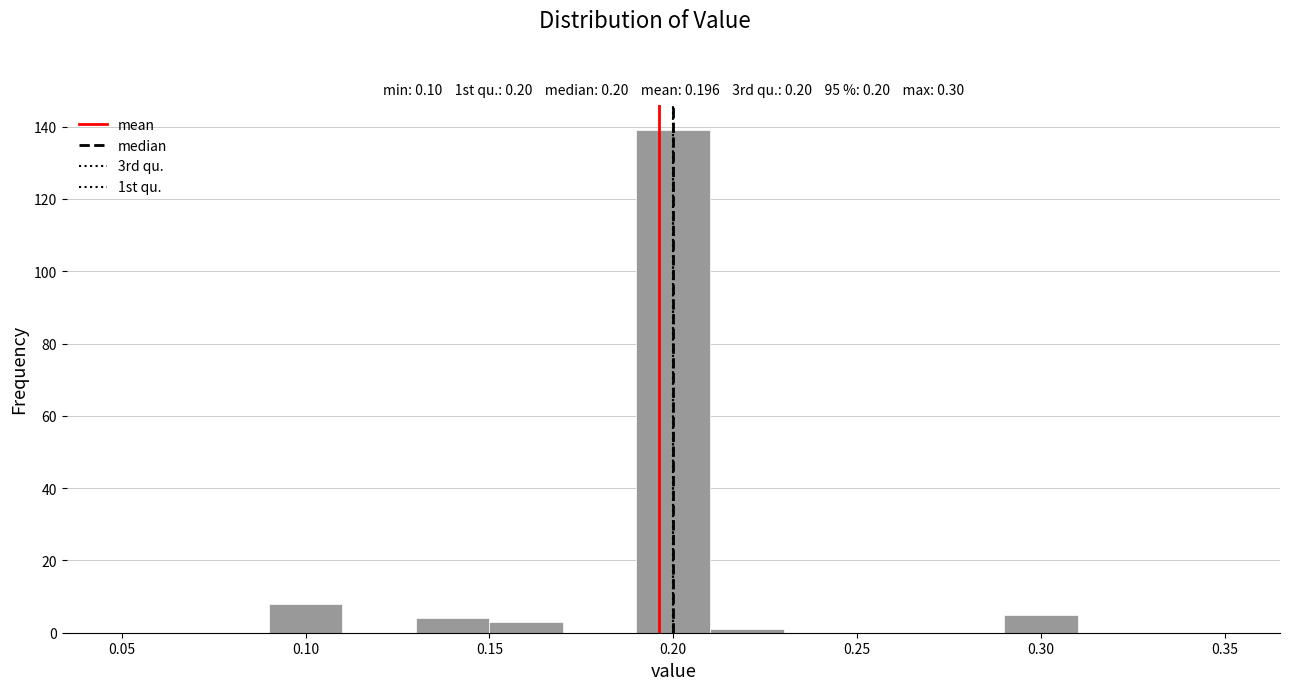

Reading left to right, list every bar in this chart as the range it spans on the x-axis followed by its height. The values are not printed on the chart, so give them approximately, as read against the axis.

0.05 to 0.07: 0
0.07 to 0.09: 0
0.09 to 0.11: 8
0.11 to 0.13: 0
0.13 to 0.15: 4
0.15 to 0.17: 4
0.17 to 0.19: 0
0.19 to 0.21: 140
0.21 to 0.23: under 2
0.23 to 0.25: 0
0.25 to 0.27: 0
0.27 to 0.29: 0
0.29 to 0.31: 6
0.31 to 0.33: 0
0.33 to 0.35: 0